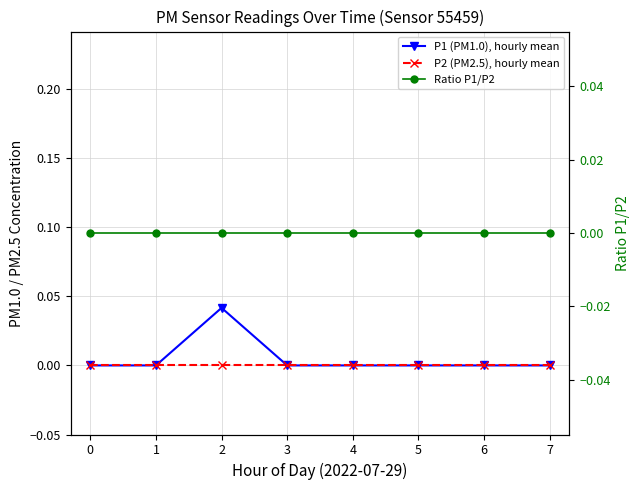

Which series has the largest total across all categories?

P1 (PM1.0), hourly mean